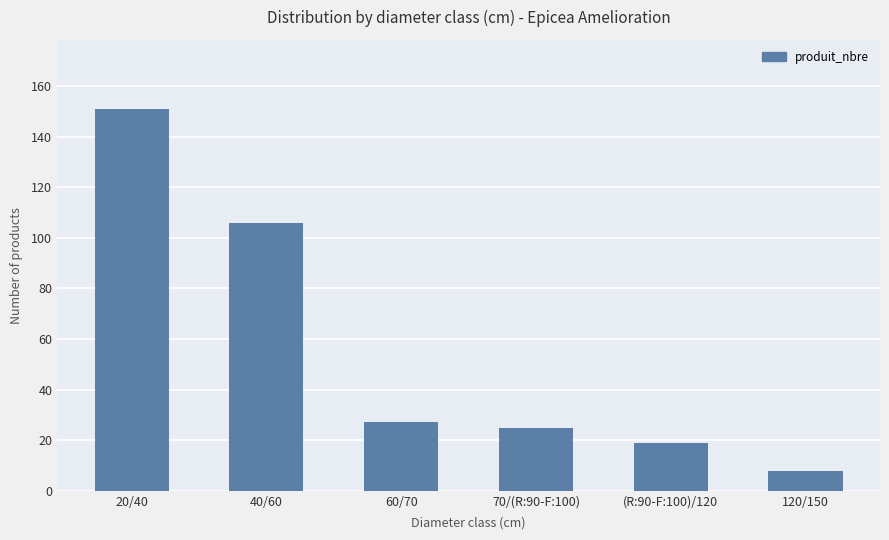

What position from the right is 20/40?

6